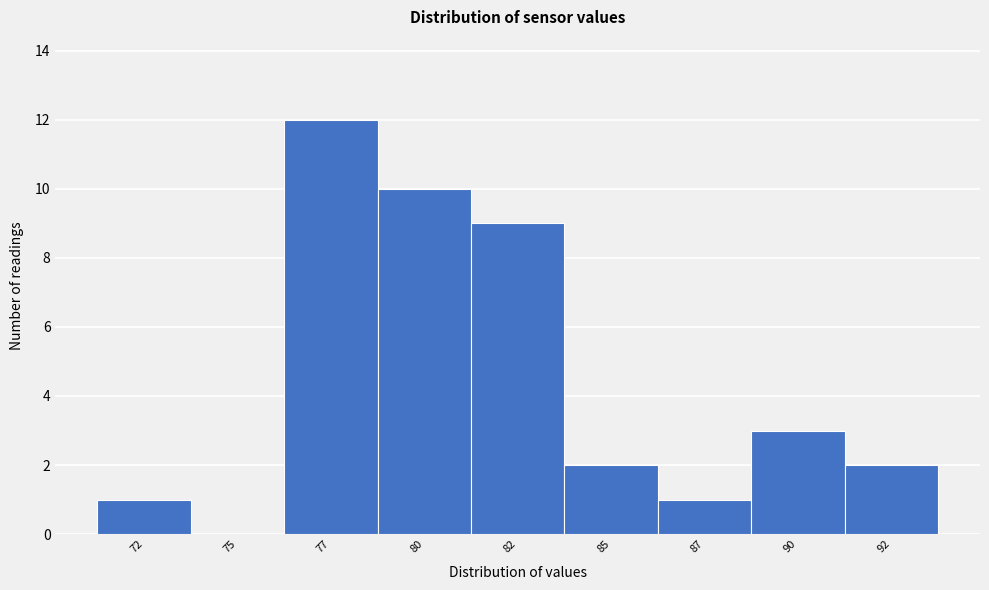

Reading left to right, extract all data points from this chart.

72=1	75=0	77=12	80=10	82=9	85=2	87=1	90=3	92=2